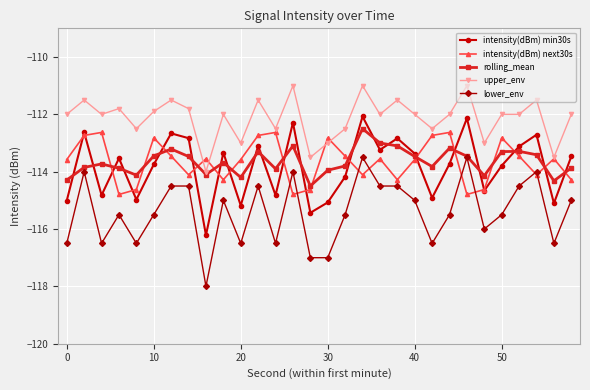

What is the maximum value shown in the chart?

-111.0